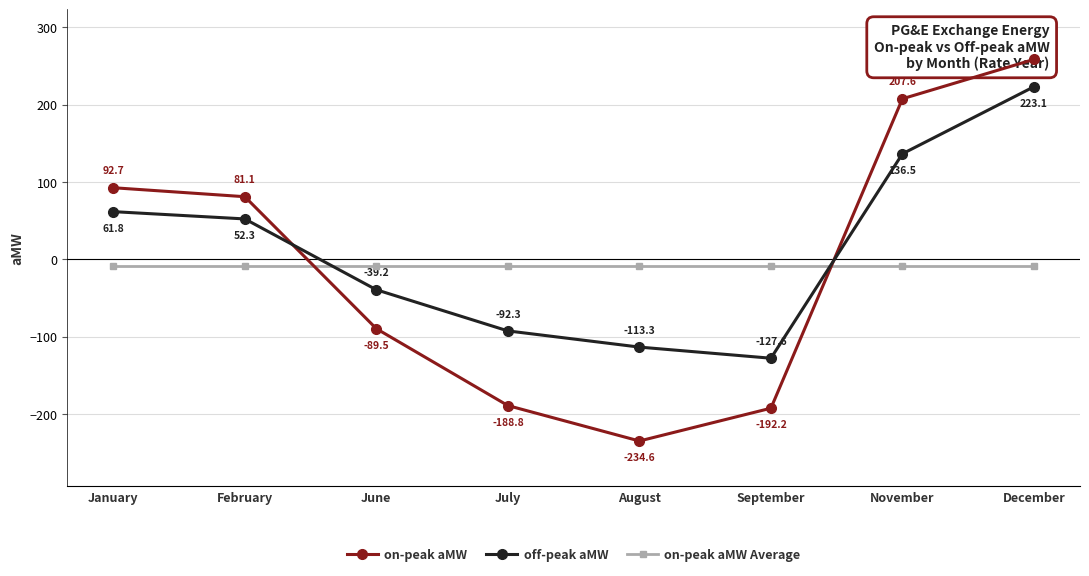

Reading left to right, extract all data points from this chart.

on-peak aMW: January=92.7	February=81.1	June=-89.5	July=-188.8	August=-234.6	September=-192.2	November=207.6	December=258.5
off-peak aMW: January=61.8	February=52.3	June=-39.2	July=-92.3	August=-113.3	September=-127.6	November=136.5	December=223.1
on-peak aMW Average: January=-8.2	February=-8.2	June=-8.2	July=-8.2	August=-8.2	September=-8.2	November=-8.2	December=-8.2